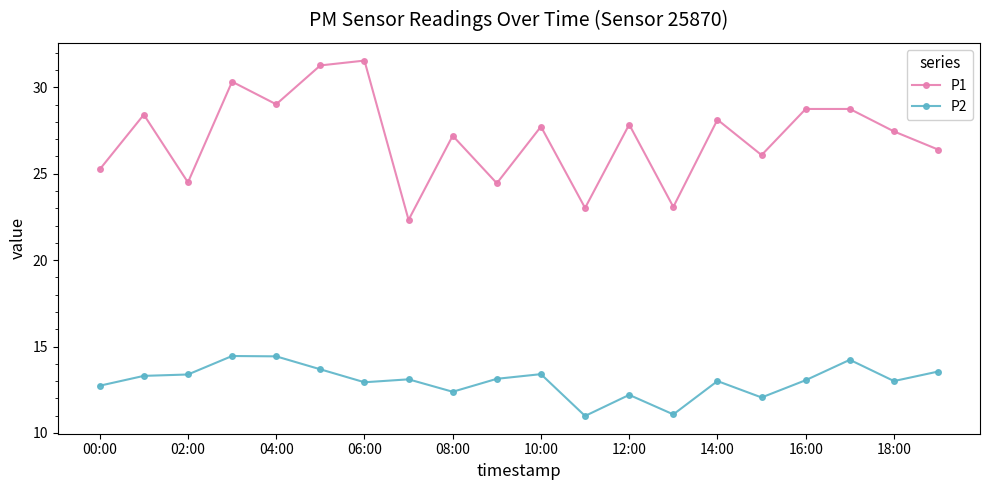

How many values in the P1 series exceed 27?

12